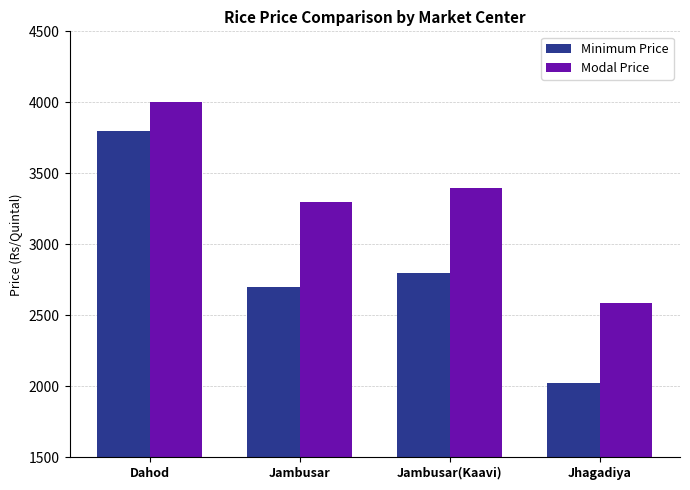

The value of Modal Price at Jambusar is 4294. True or false?

False